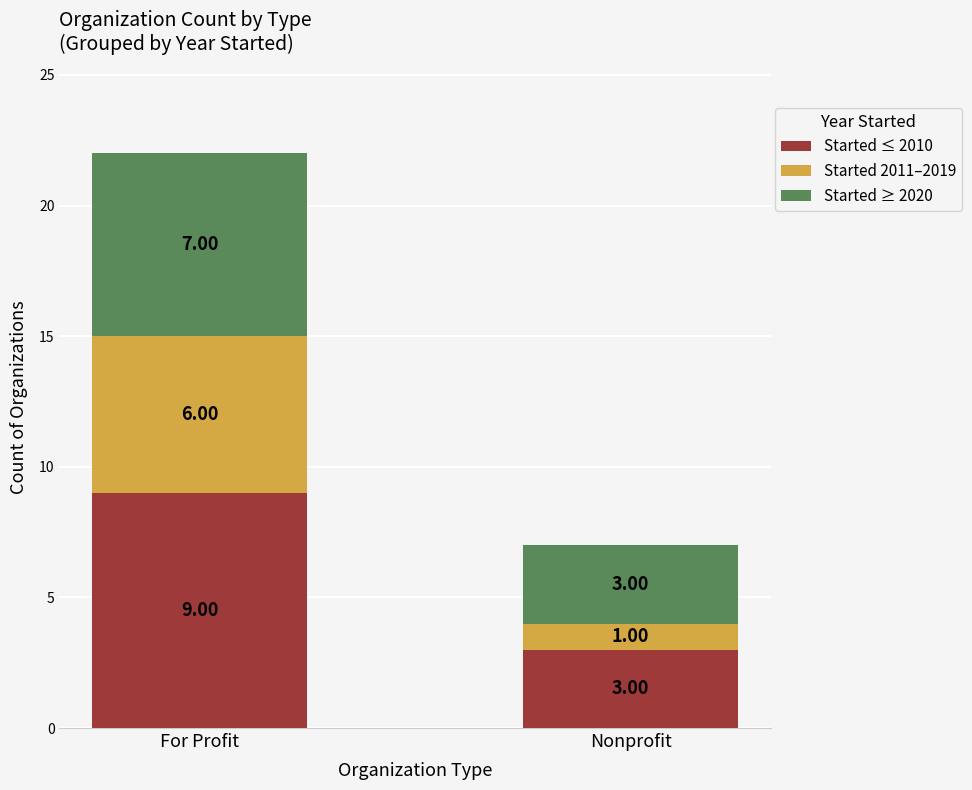

Does the chart contain any negative values?

No